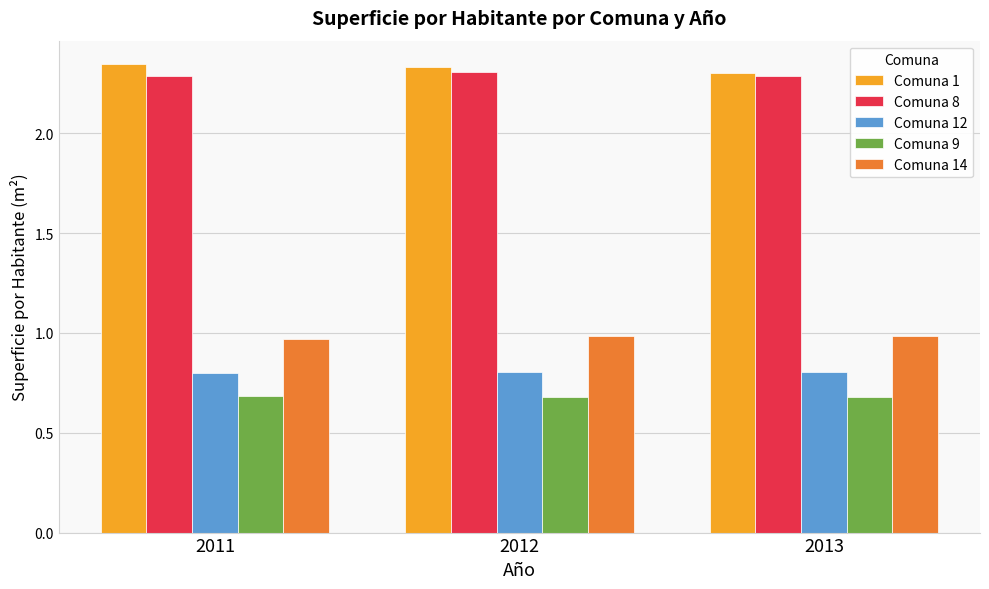

What is the sum of the Comuna 9 values at 2012 and 2011?

1.4